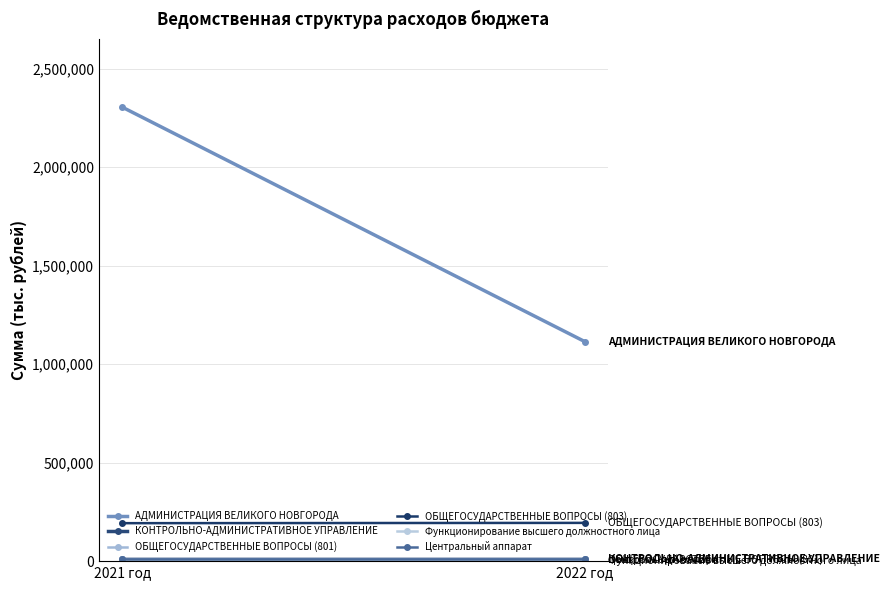

At which label does Центральный аппарат first exceed 8860?

2022 год